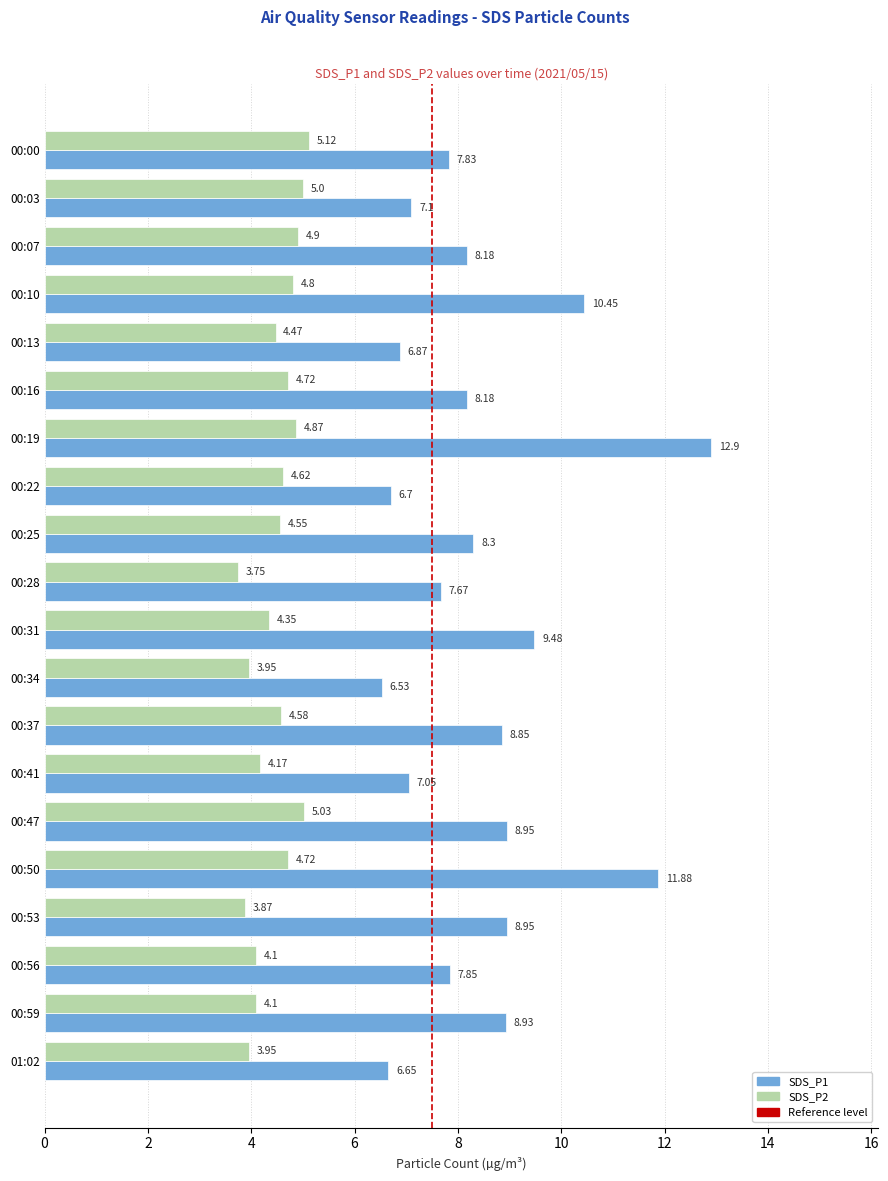

Which series has the largest total across all categories?

SDS_P1